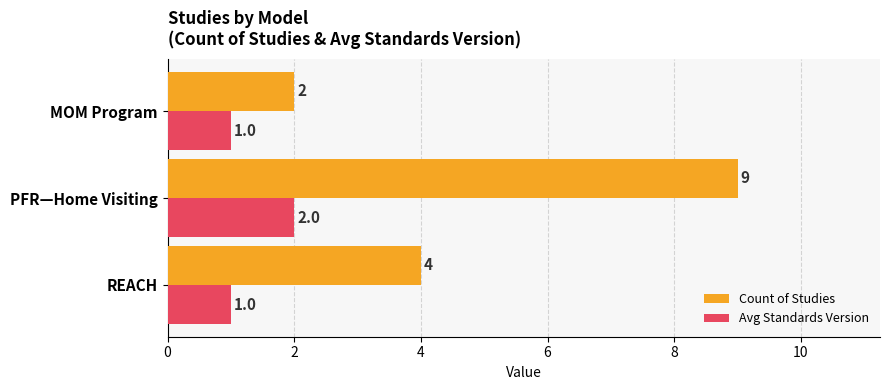

At which label does Count of Studies reach its minimum?

MOM Program